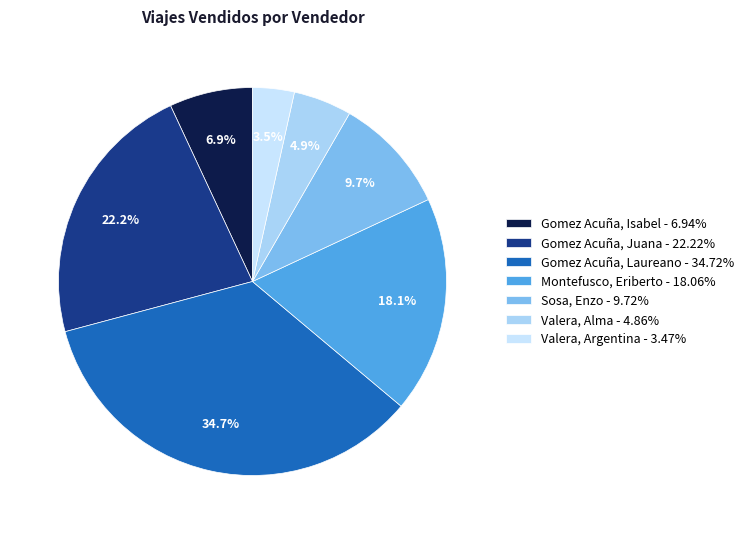

Is there any slice that represents more than half of the pie?

No